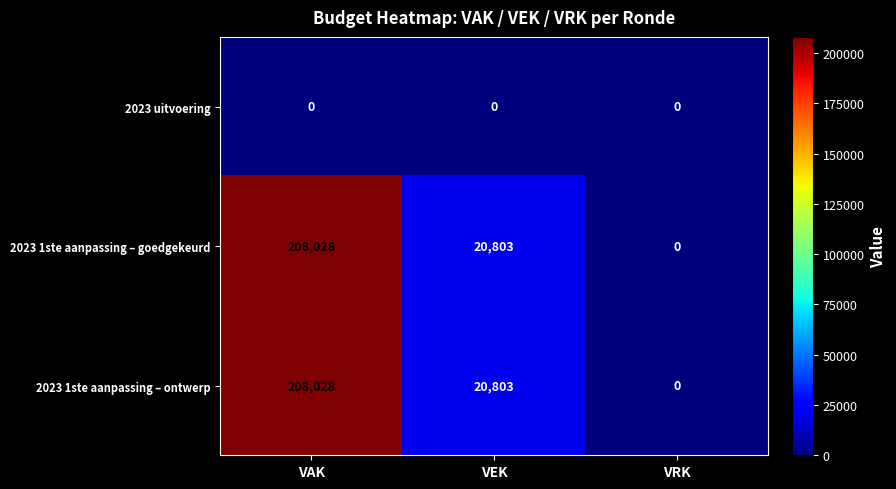

Where does the 2023 1ste aanpassing – ontwerp series first go above 20803?

VAK